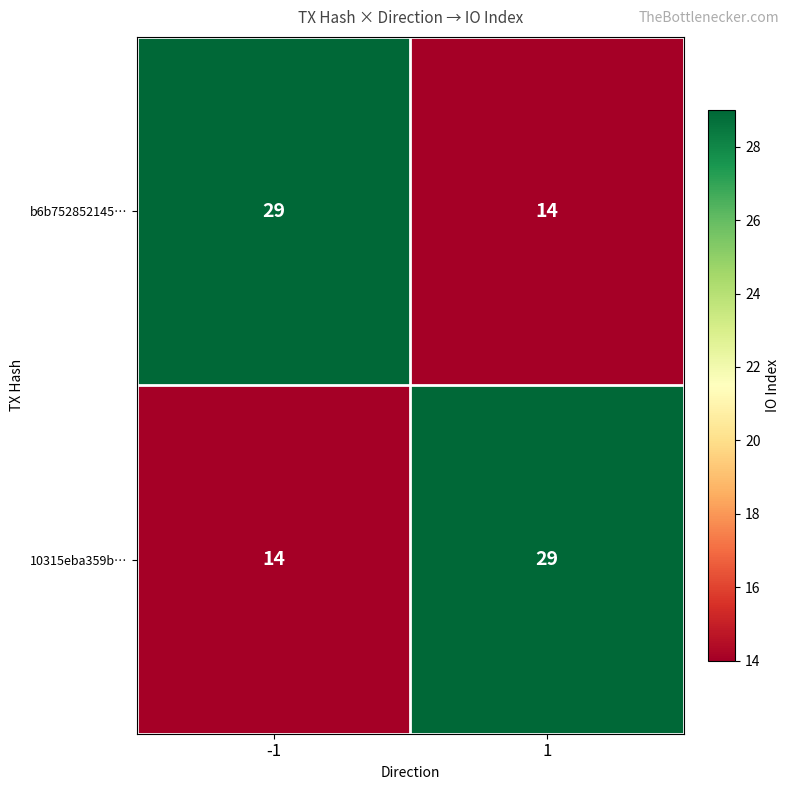

What is the average value of the 10315eba359b… series?

22